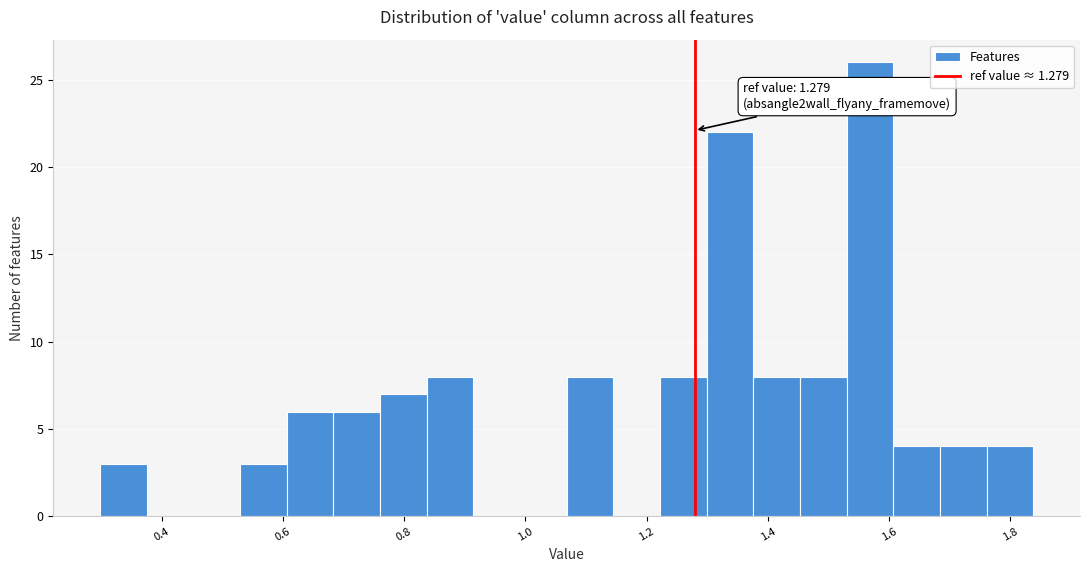

Around what value on the x-axis is the tallest bar? Give the approximate position of its centre, as read against the axis.

1.56